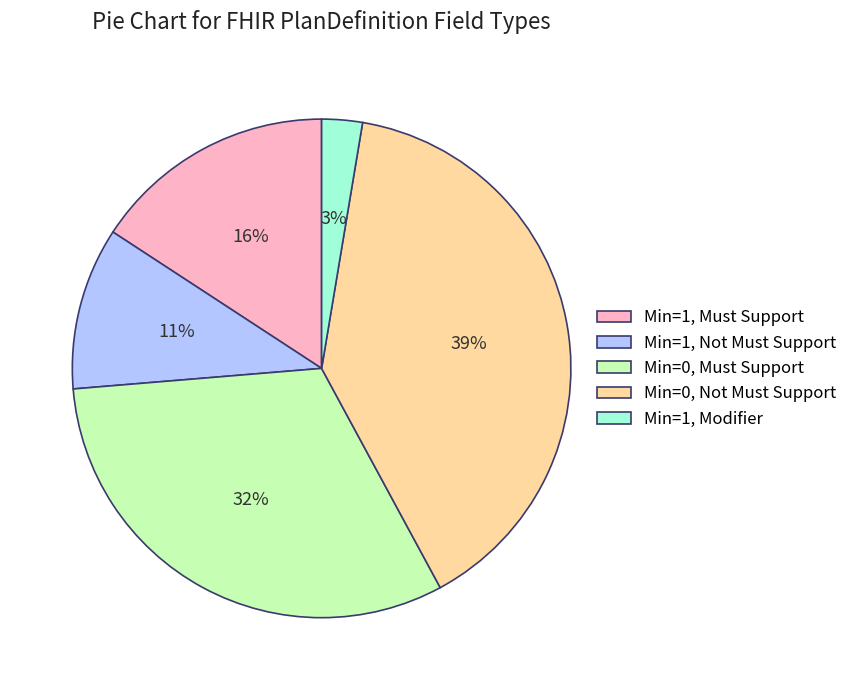

What is the ratio of the value at Min=0, Must Support to the value at Min=1, Must Support?

2.0